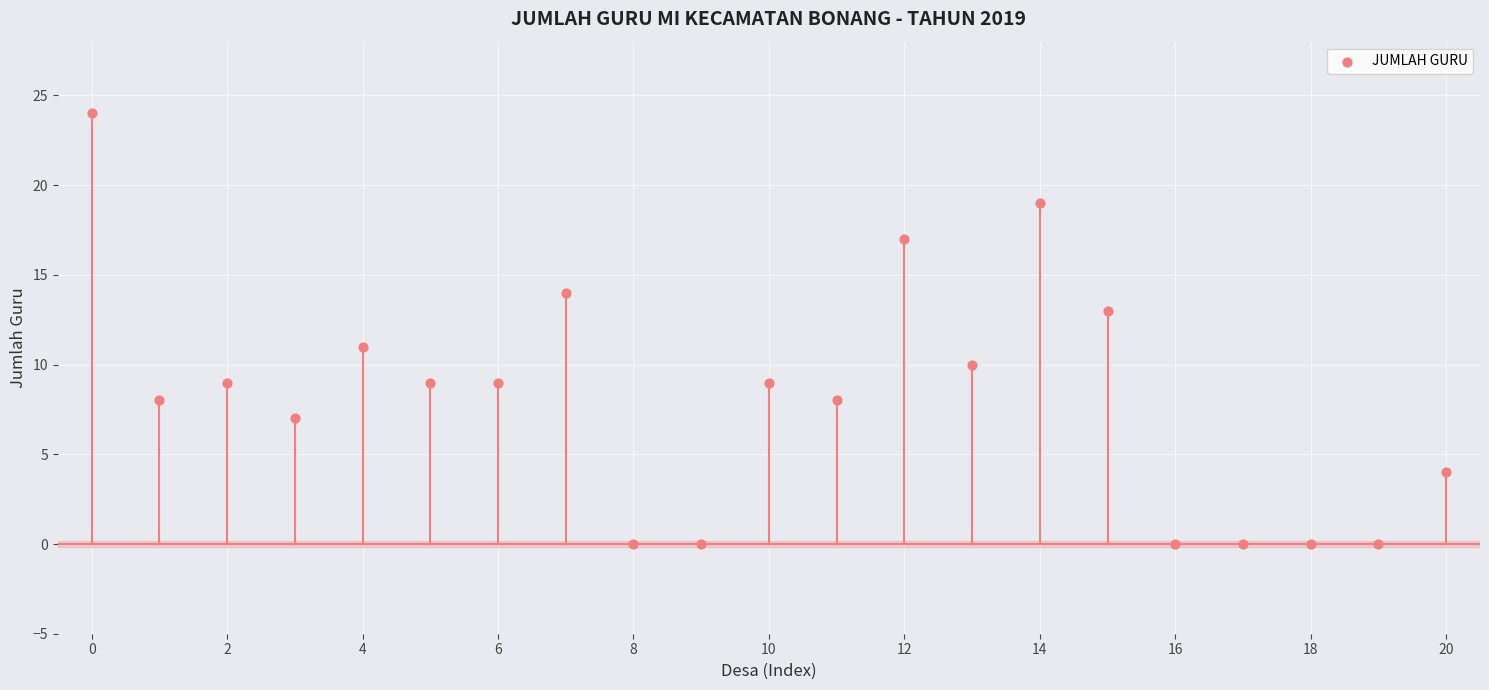

What is the range of Y values (max minus min)?

24